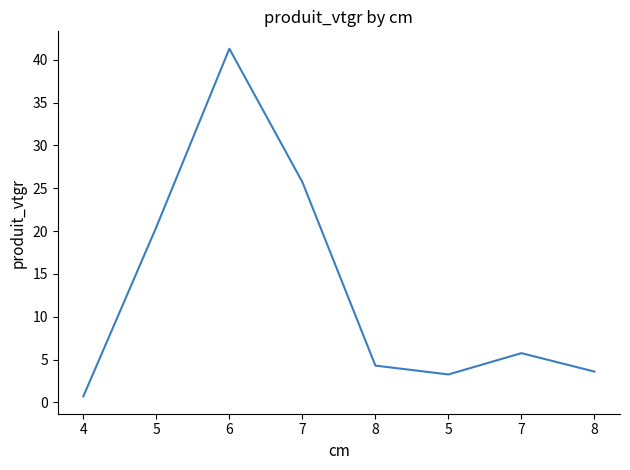

What is the smallest value displayed?

0.7